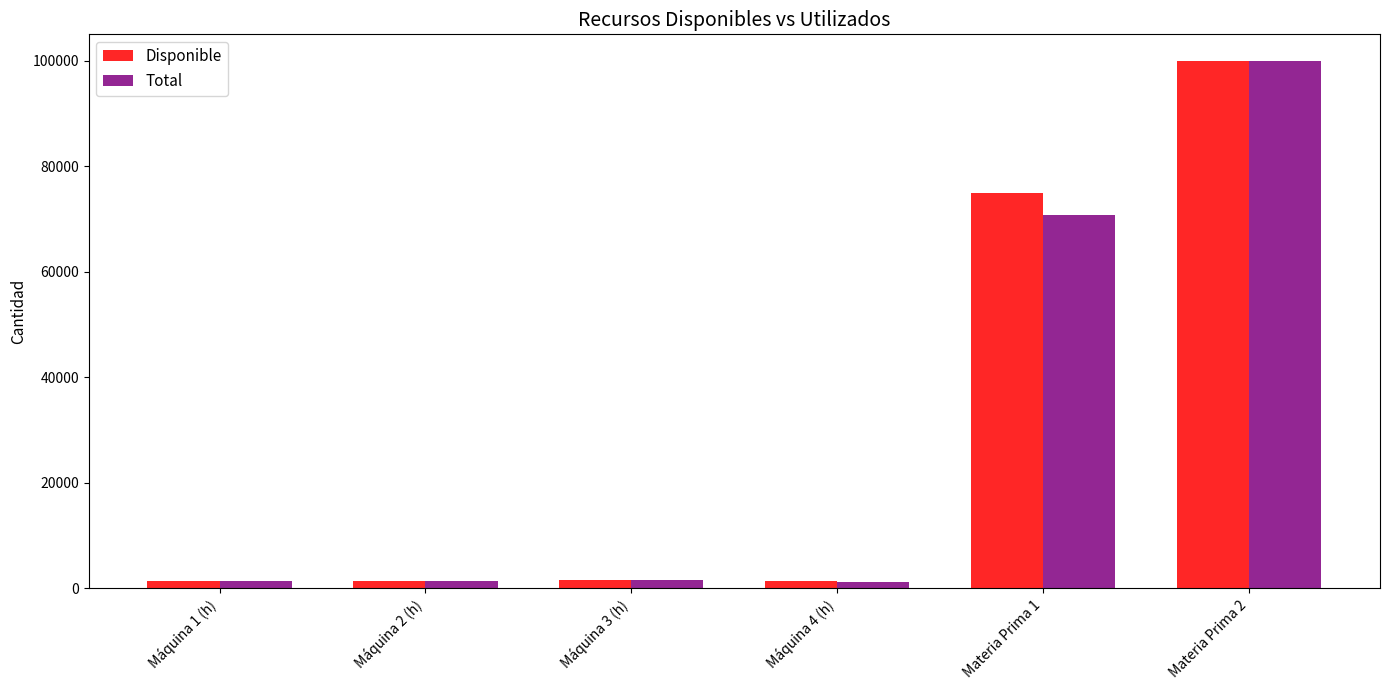

Which series changed the most between Máquina 4 (h) and Materia Prima 1?

Disponible